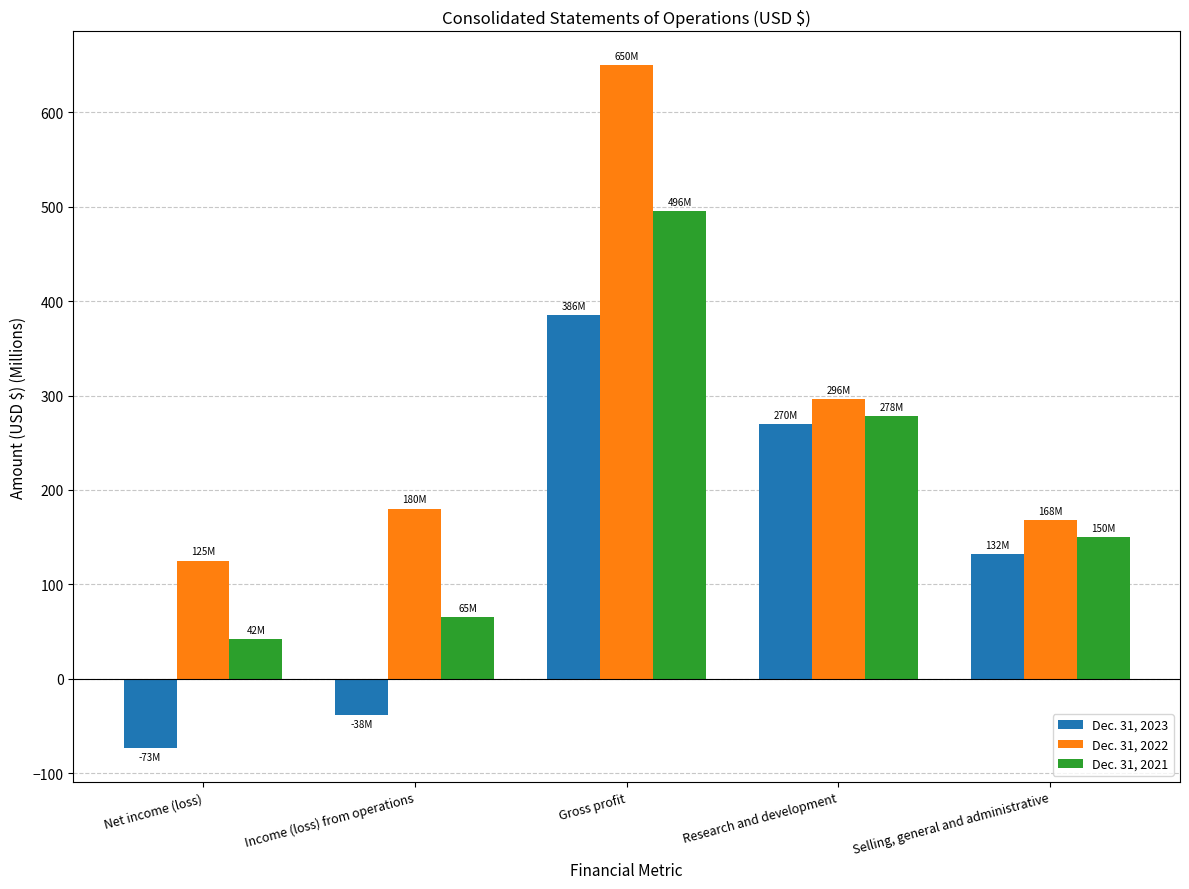

Which series changed the most between Net income (loss) and Gross profit?

Dec. 31, 2022